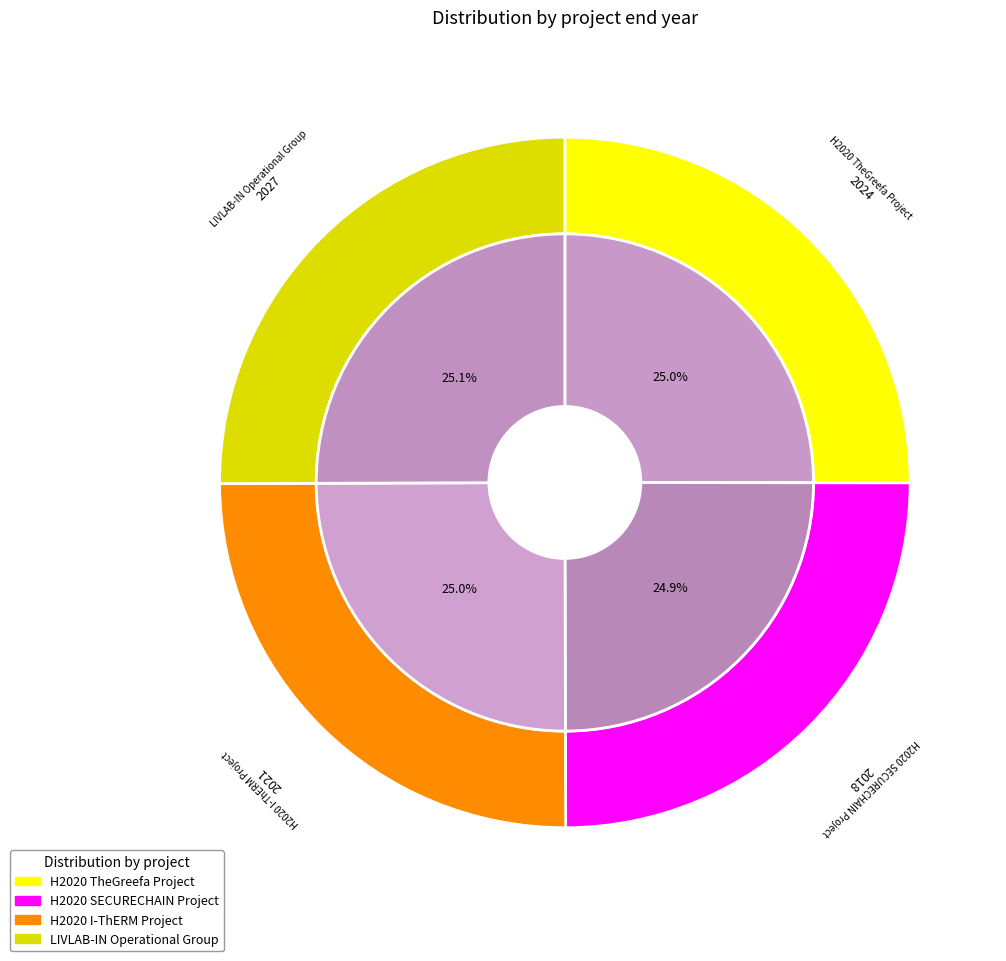

To the nearest percent, what is the average slice percentage?

25%